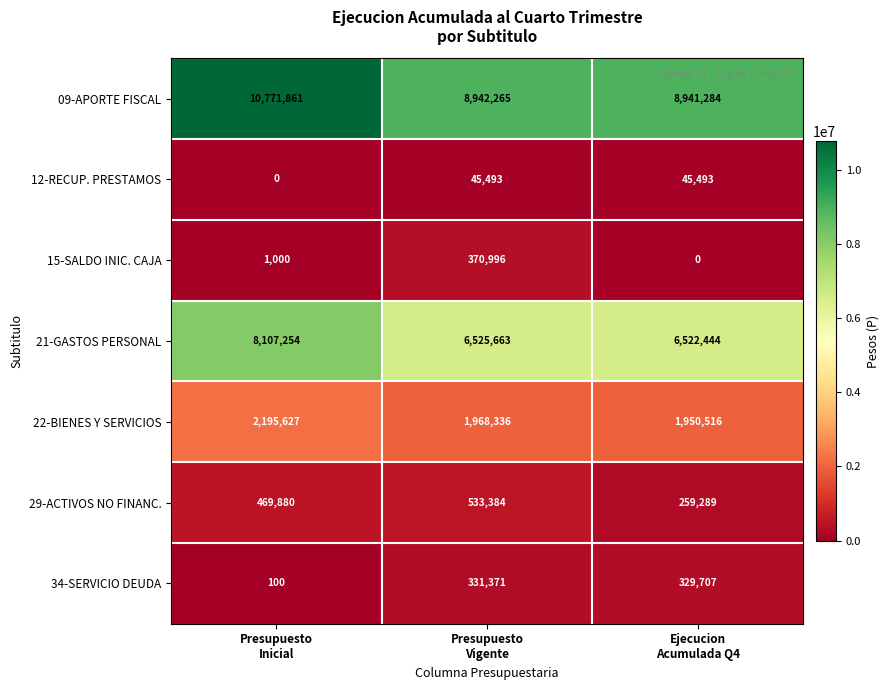

Rank the series at Presupuesto
Inicial from highest to lowest value.

09-APORTE FISCAL, 21-GASTOS PERSONAL, 22-BIENES Y SERVICIOS, 29-ACTIVOS NO FINANC., 15-SALDO INIC. CAJA, 34-SERVICIO DEUDA, 12-RECUP. PRESTAMOS